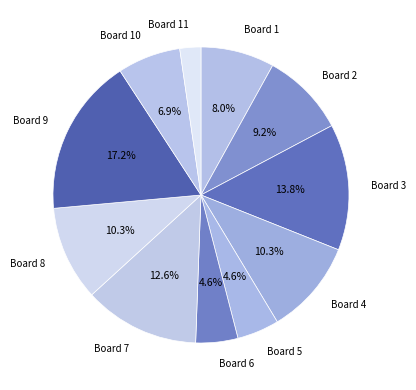

What percentage do Board 6 and Board 5 together represent?

9.2%